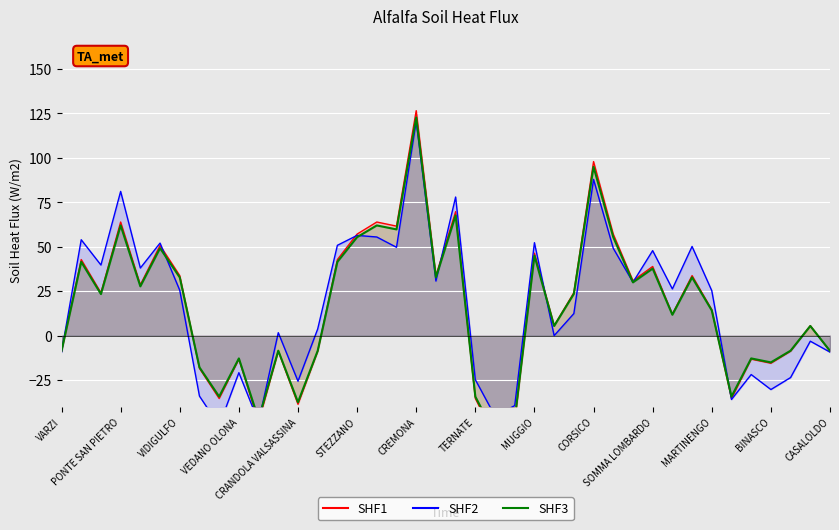

How many values in the SHF2 series are below 25?

19